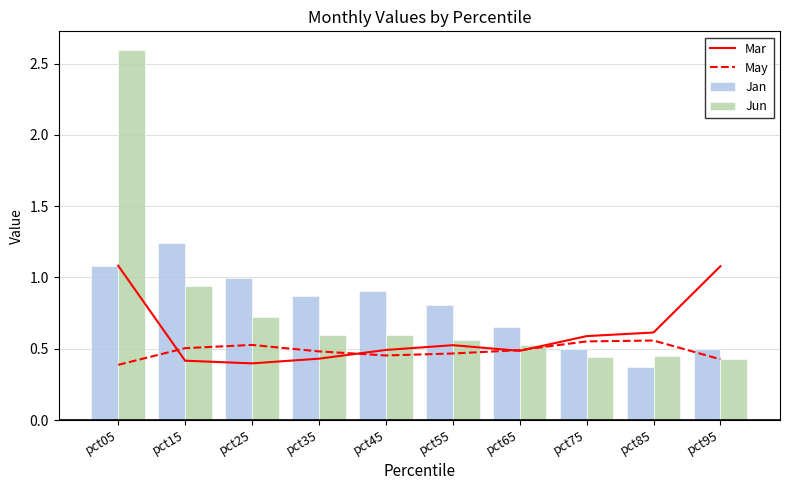

Which series changed the most between pct55 and pct95?

Mar